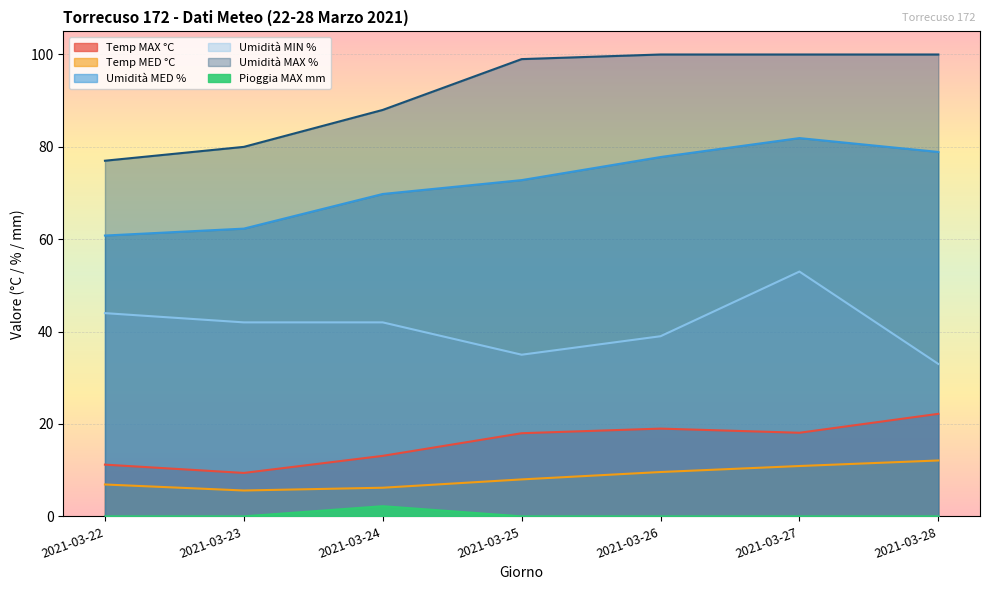

What is the value of the Umidità MAX % point at the 7th from the left?

100.0